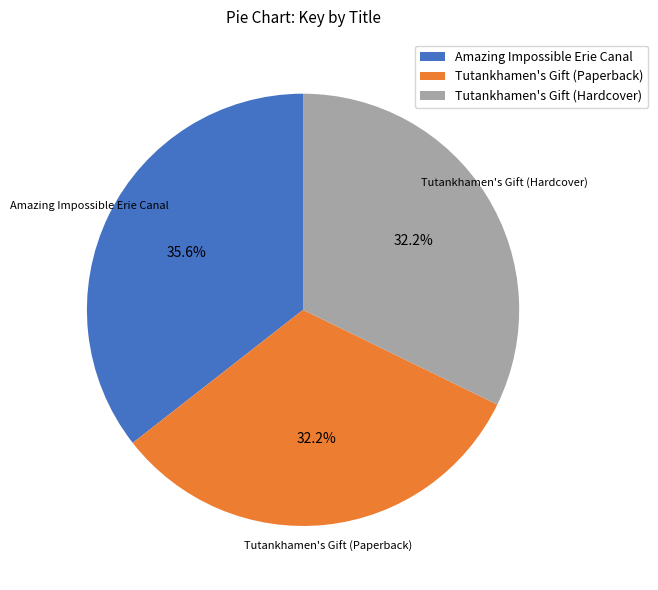

What percentage is the Amazing Impossible Erie Canal slice, to the nearest percent?

36%